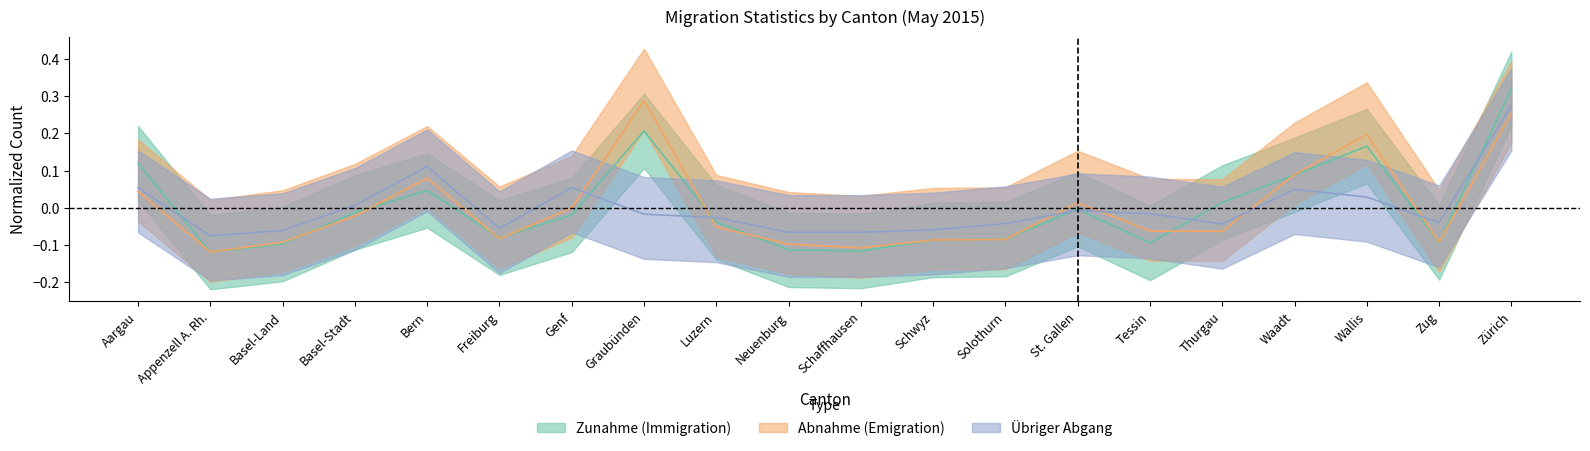

The value of Zunahme at Neuenburg is -0.1. True or false?

True